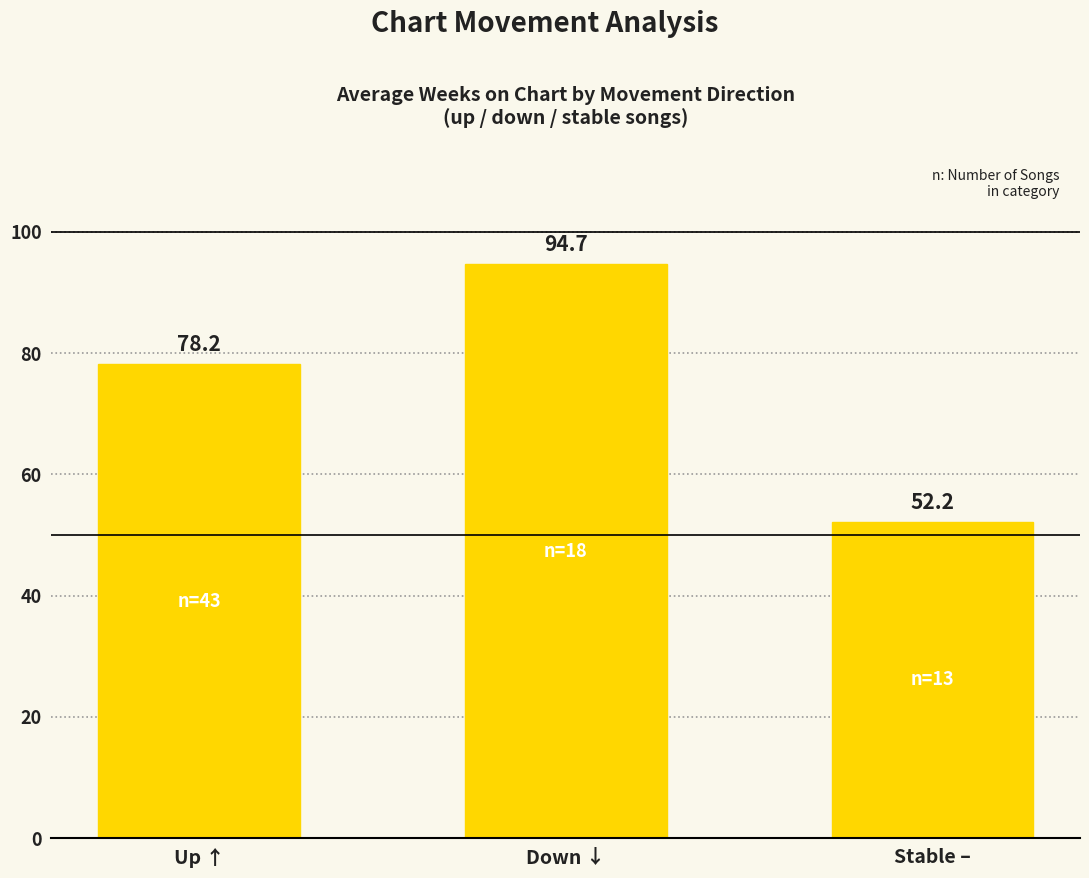

What is the minimum value shown in the chart?

52.2